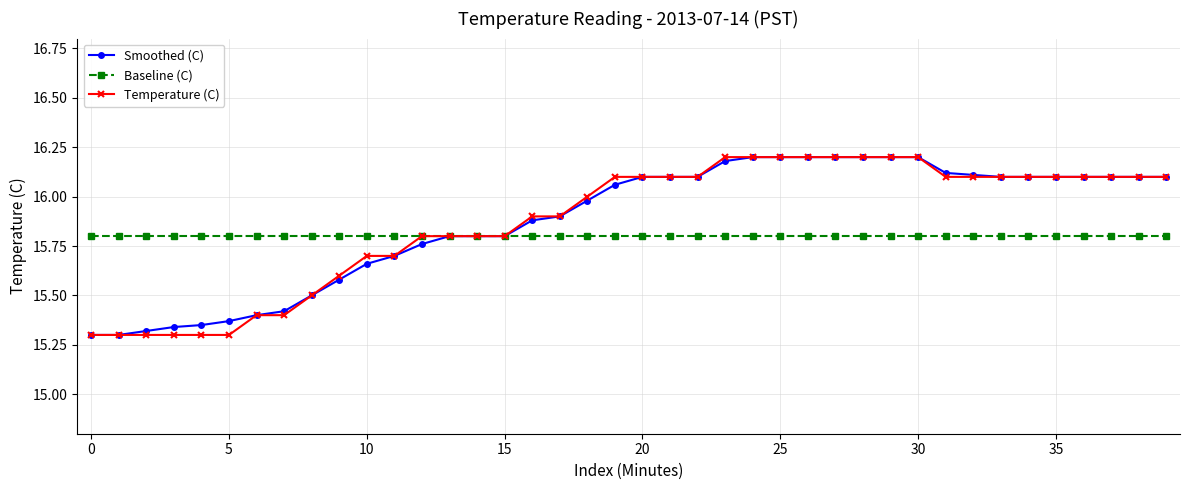

What is the greatest value displayed?

16.2